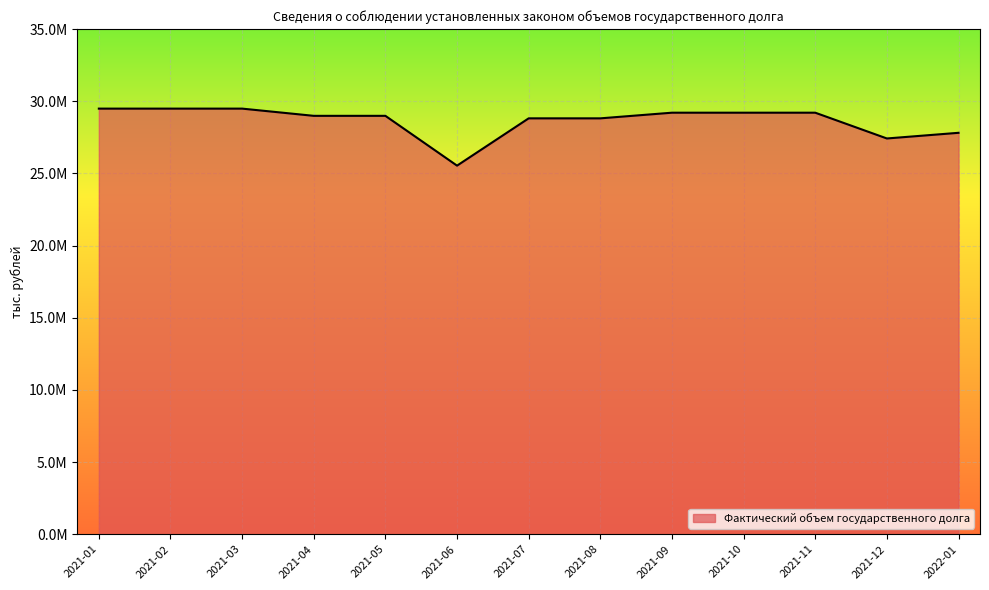

The chart shows a value of 20326545.5 at 2021-01. True or false?

False